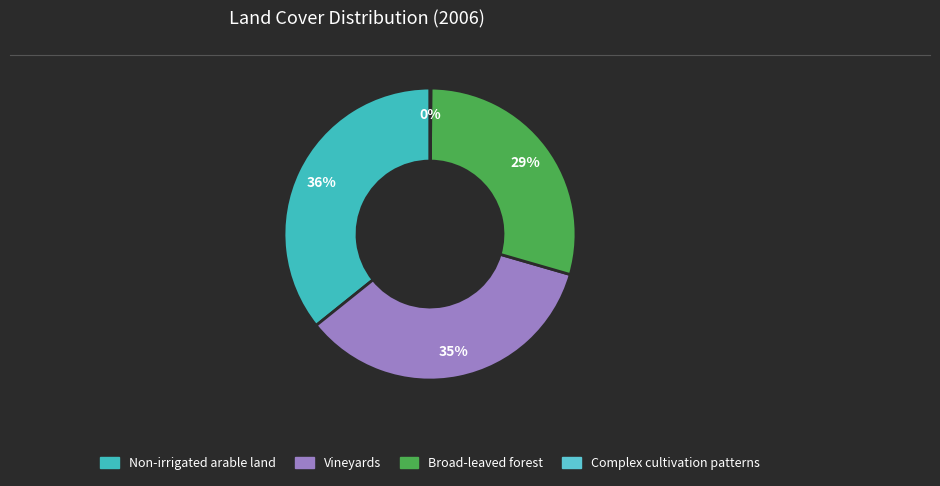

The Vineyards slice represents 35% of the pie. True or false?

True